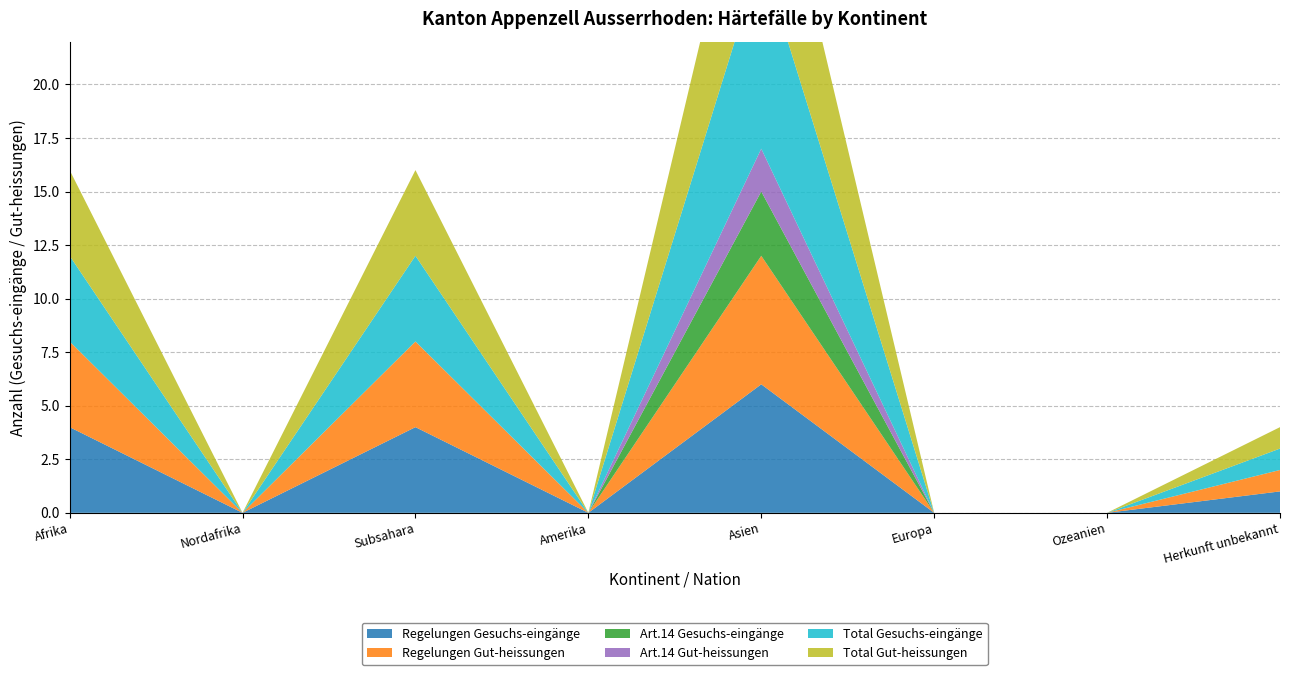

Reading left to right, list all the values displayed in this chart.

Regelungen Gesuchs-eingänge: Afrika=4	Nordafrika=0	Subsahara=4	Amerika=0	Asien=6	Europa=0	Ozeanien=0	Herkunft unbekannt=1
Regelungen Gut-heissungen: Afrika=4	Nordafrika=0	Subsahara=4	Amerika=0	Asien=6	Europa=0	Ozeanien=0	Herkunft unbekannt=1
Art.14 Gesuchs-eingänge: Afrika=0	Nordafrika=0	Subsahara=0	Amerika=0	Asien=3	Europa=0	Ozeanien=0	Herkunft unbekannt=0
Art.14 Gut-heissungen: Afrika=0	Nordafrika=0	Subsahara=0	Amerika=0	Asien=2	Europa=0	Ozeanien=0	Herkunft unbekannt=0
Total Gesuchs-eingänge: Afrika=4	Nordafrika=0	Subsahara=4	Amerika=0	Asien=9	Europa=0	Ozeanien=0	Herkunft unbekannt=1
Total Gut-heissungen: Afrika=4	Nordafrika=0	Subsahara=4	Amerika=0	Asien=8	Europa=0	Ozeanien=0	Herkunft unbekannt=1